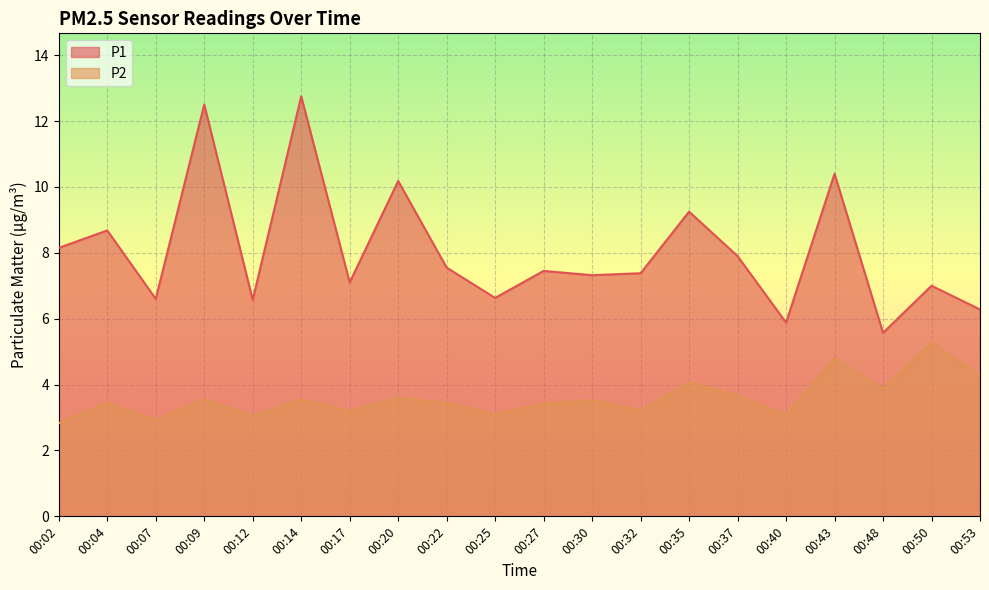

What is the difference between the highest and lowest values at 00:17?

3.9